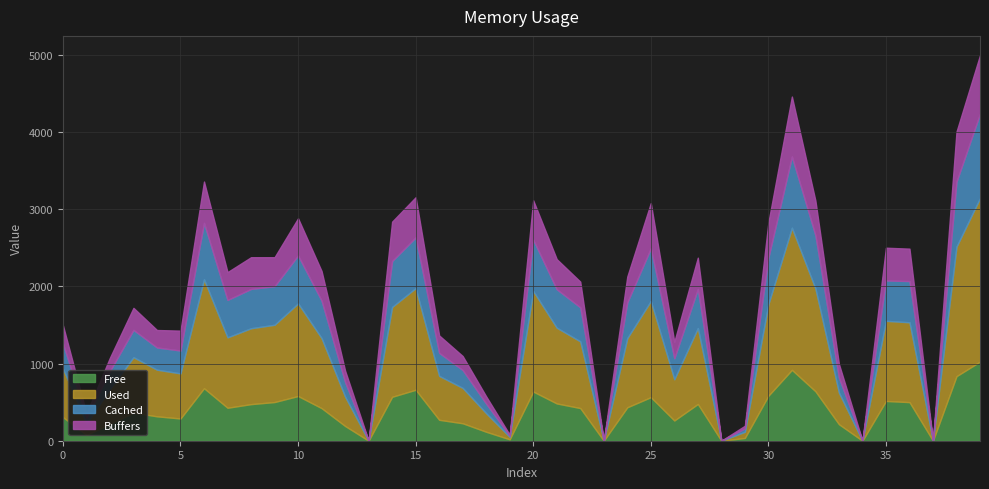

What is the highest value of the Free series?

1025